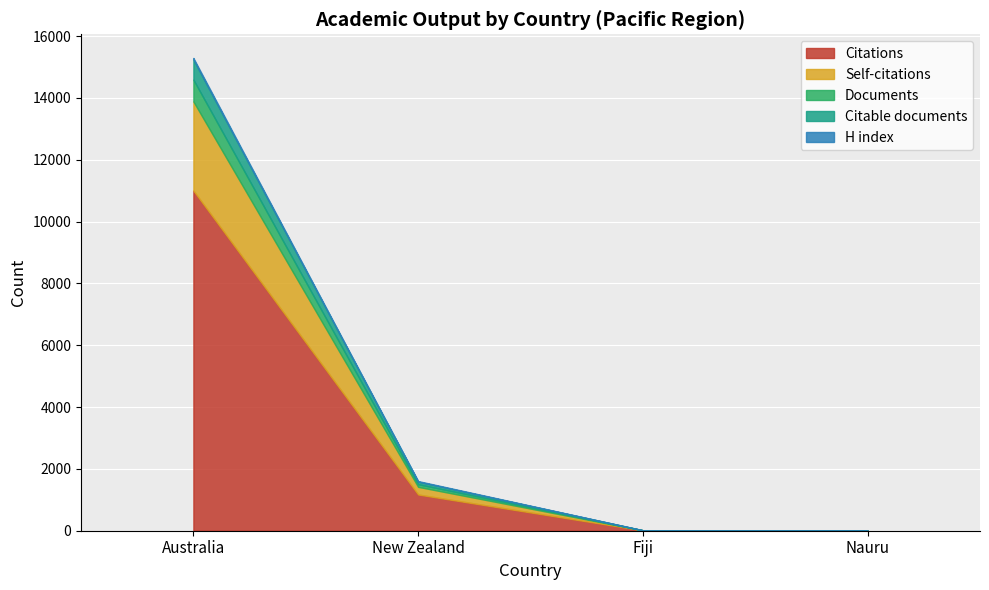

Reading left to right, list all the values displayed in this chart.

Citations: Australia=11001	New Zealand=1172	Fiji=13	Nauru=11
Self-citations: Australia=2883	New Zealand=247	Fiji=0	Nauru=0
Documents: Australia=705	New Zealand=86	Fiji=1	Nauru=1
Citable documents: Australia=653	New Zealand=82	Fiji=1	Nauru=1
H index: Australia=49	New Zealand=19	Fiji=1	Nauru=1